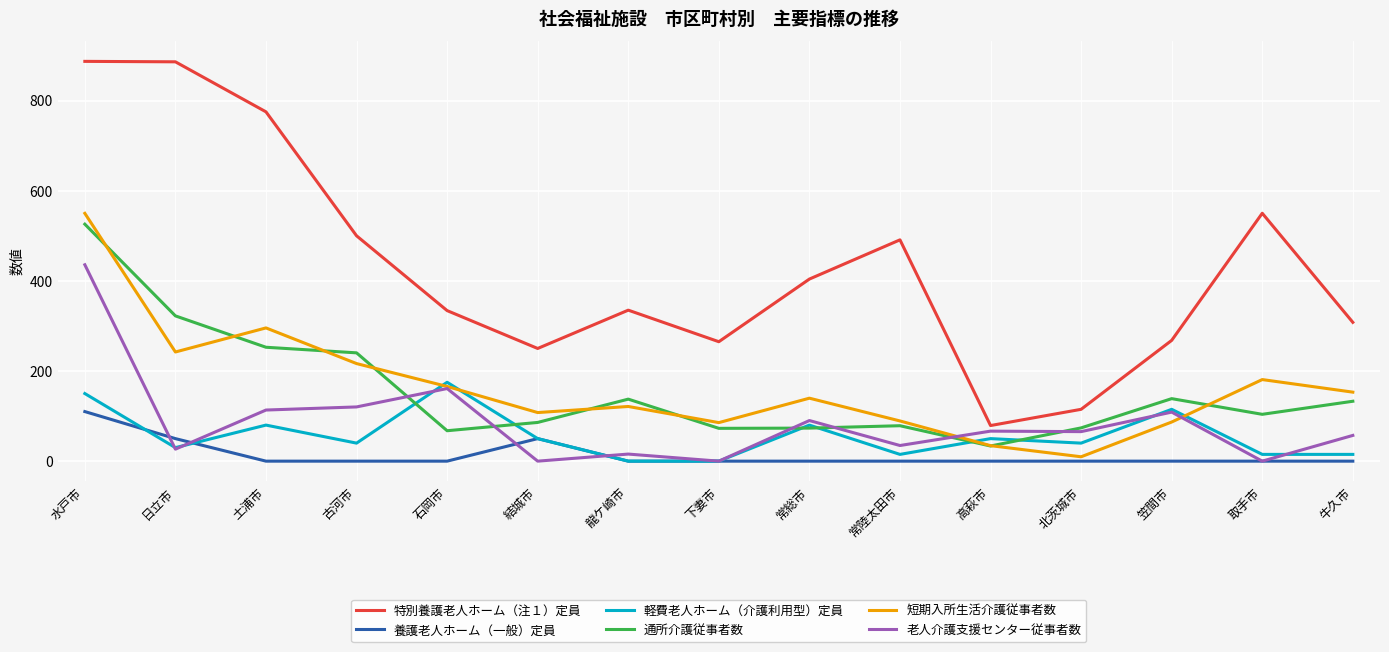

True or false: 特別養護老人ホーム（注１）定員 and 老人介護支援センター従事者数 intersect in this chart.

False